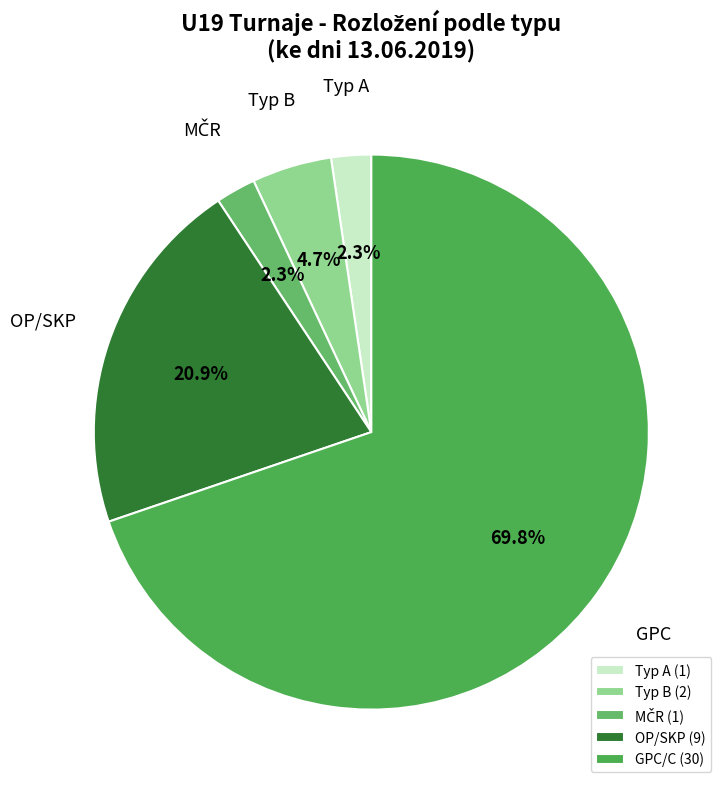

Combined, do OP/SKP and Typ B account for over 50%?

No